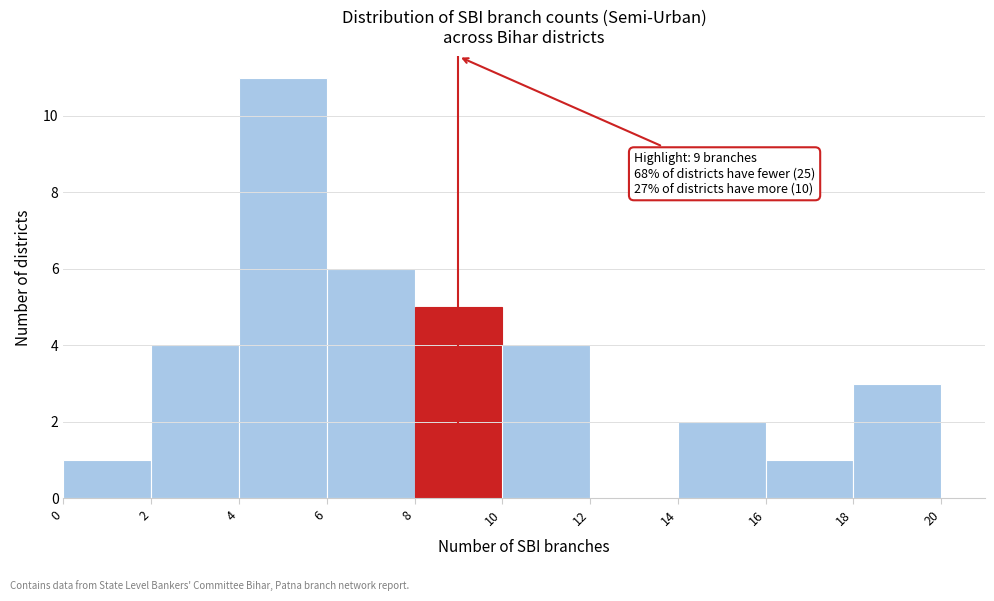

Over which range of the x-axis is the bar tallest?

4 to 6